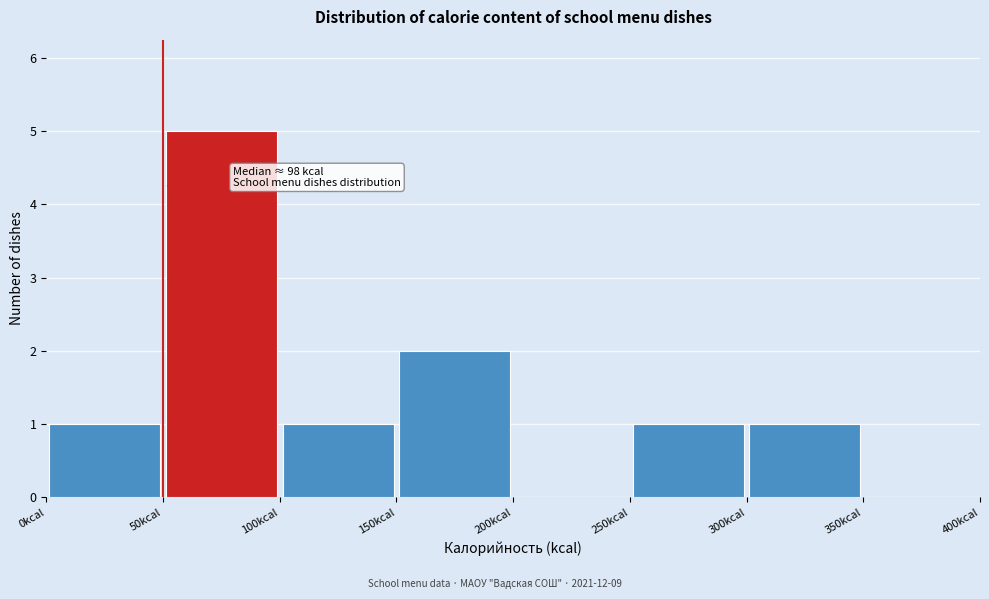

Over which range of the x-axis is the bar tallest?

50 to 100